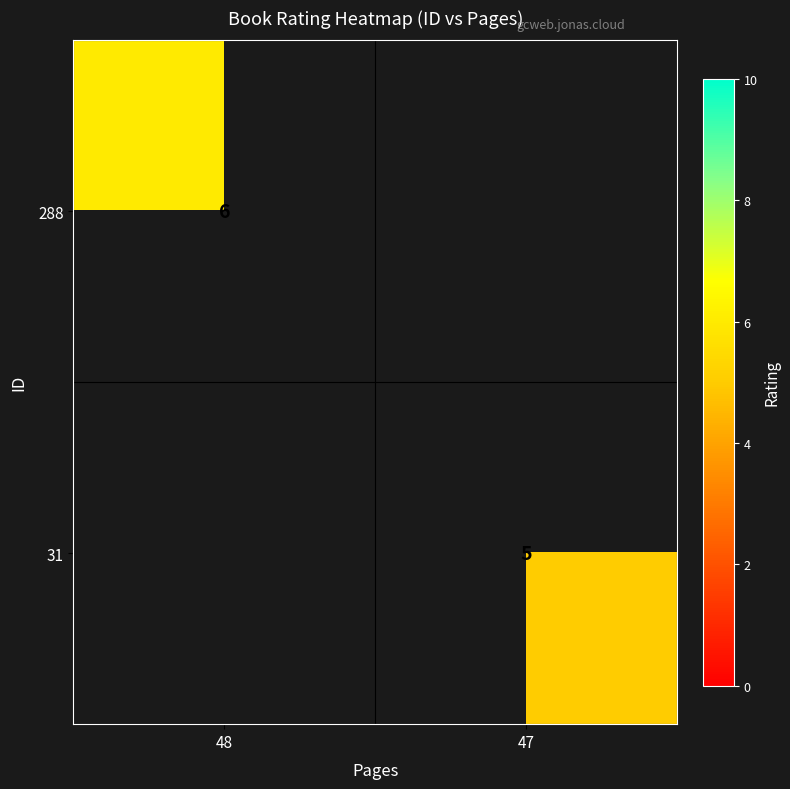

Count the number of data series in this chart.

2